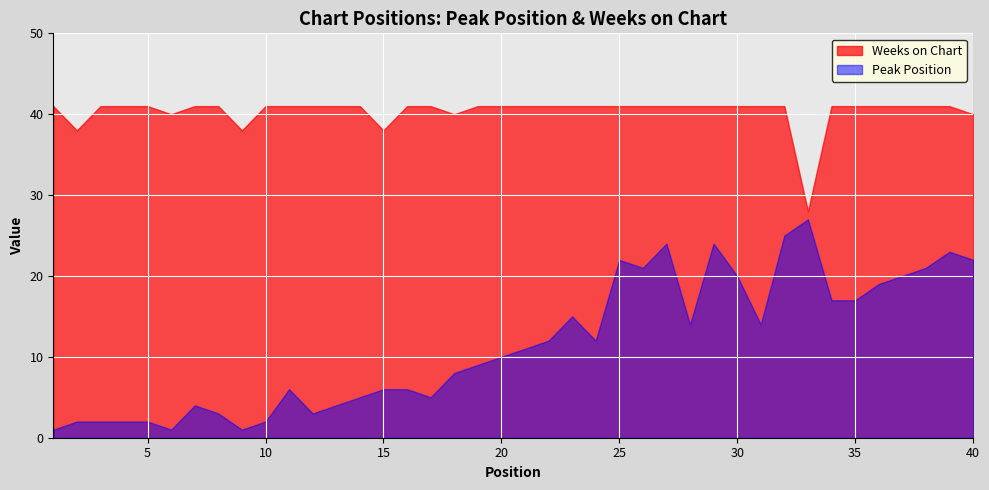

What is the difference between the highest and lowest values at 36?

22